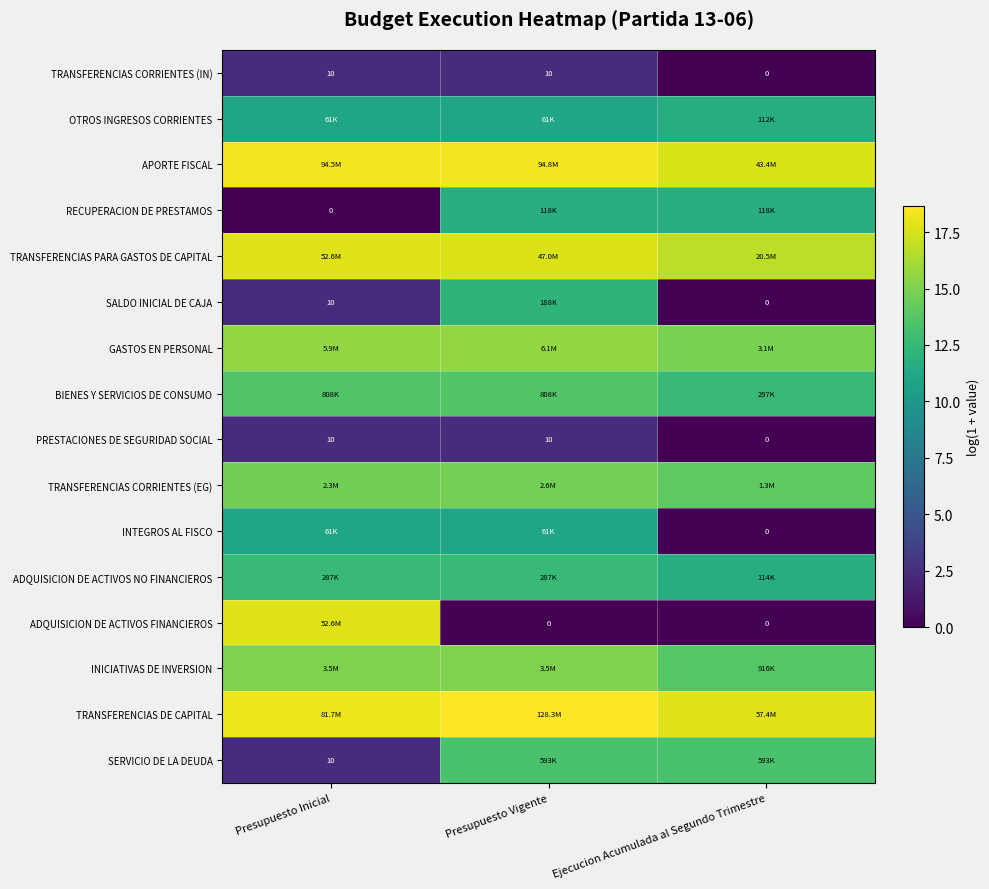

Which series has the largest total across all categories?

TRANSFERENCIAS DE CAPITAL